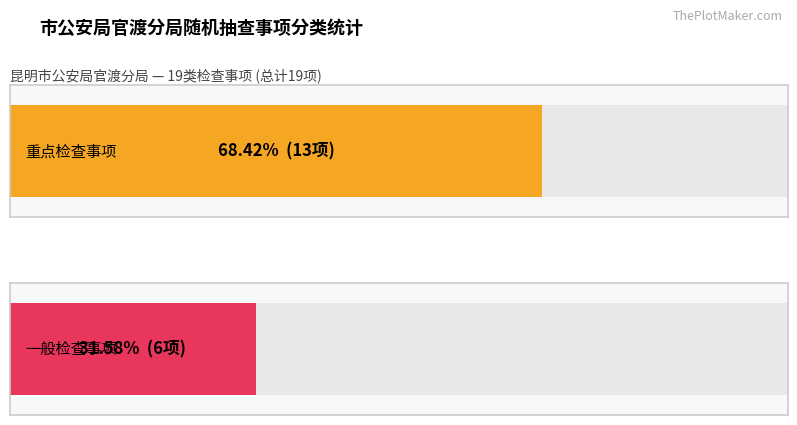

List the series in order of their overall mean, highest first.

重点检查事项, 一般检查事项